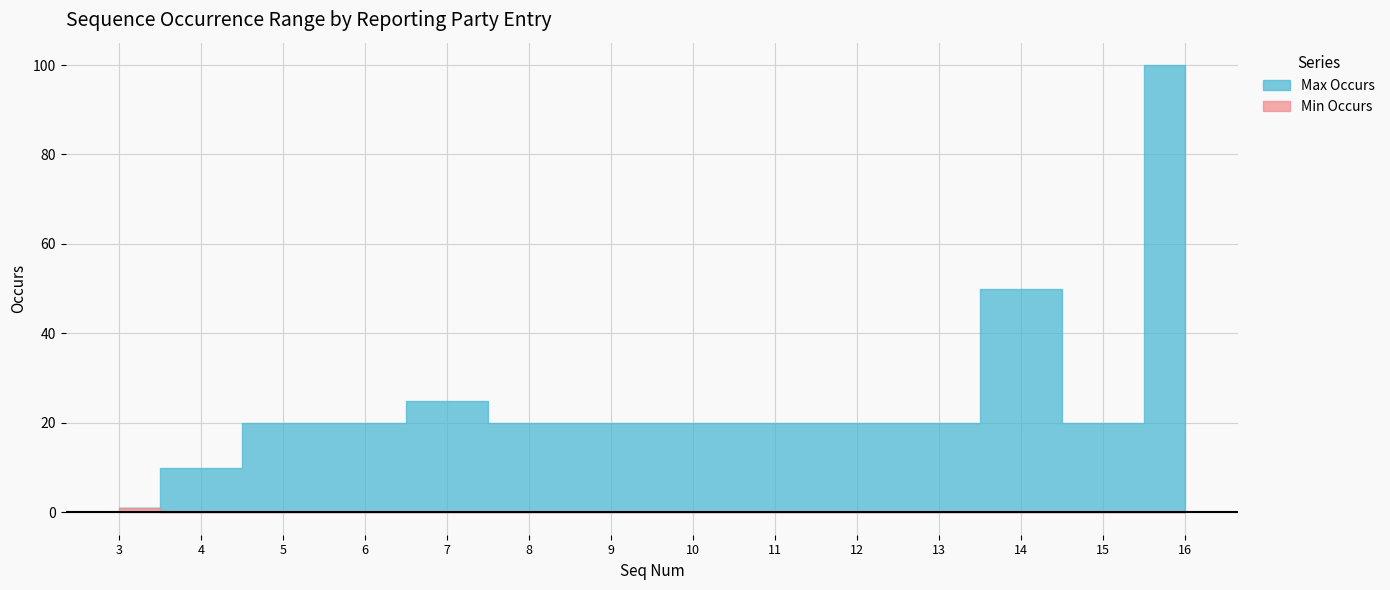

What is the sum of all Max Occurs values?

366